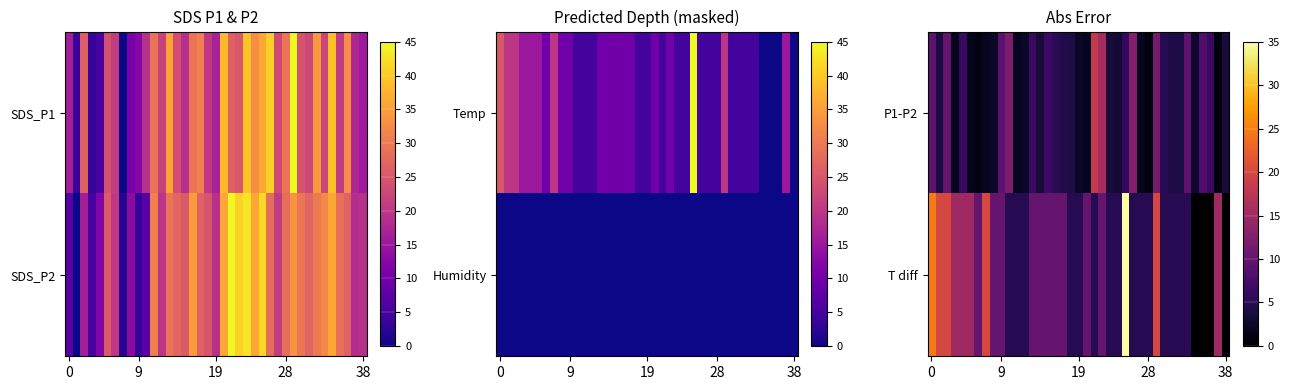

At which category is the sum across all series the highest?

25